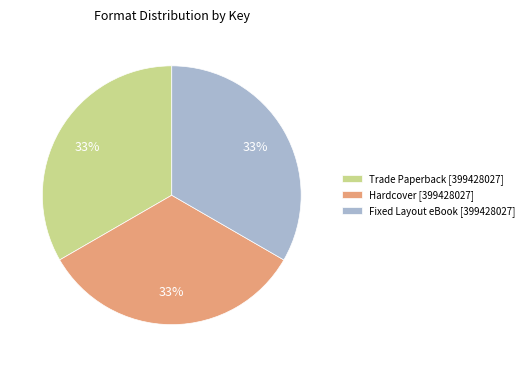

To the nearest percent, what portion does Hardcover [399428027] represent?

33%